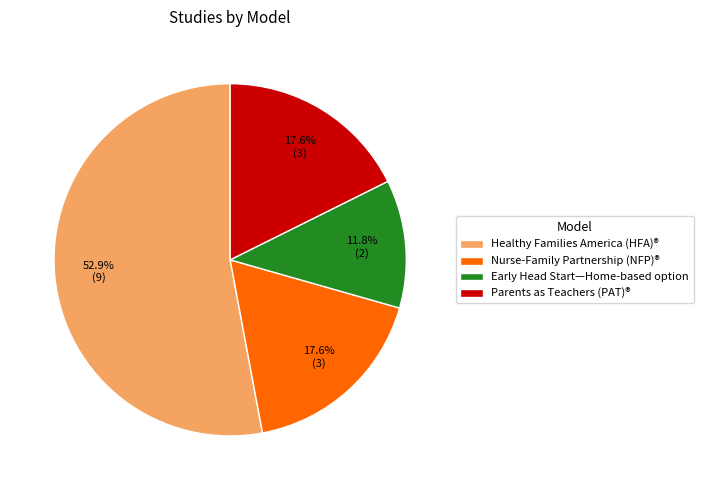

Which category has the smallest portion of the pie?

Early Head Start—Home-based option